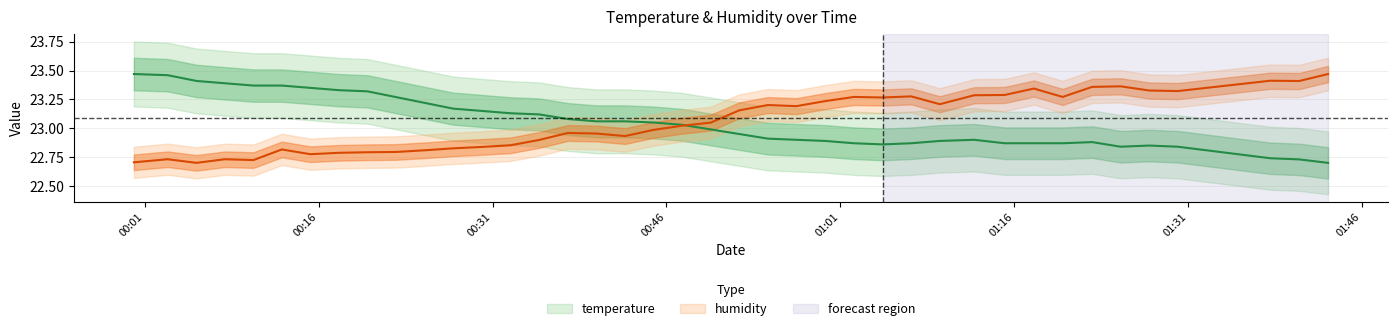

Between 2023-08-12T00:17:45 and 2023-08-12T00:57:13, which series saw the biggest shift?

temperature